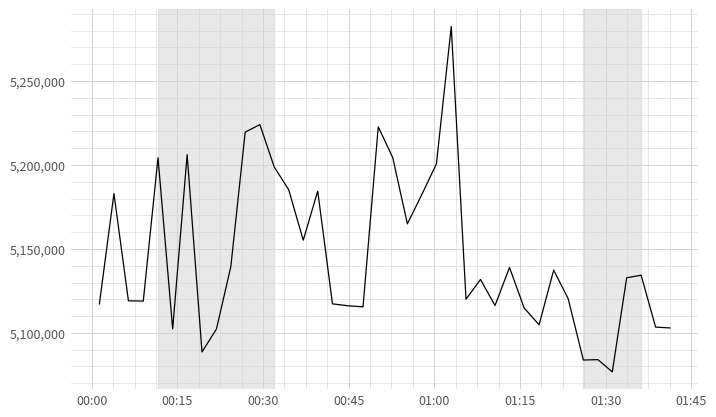

What is the smallest value displayed?

5076782